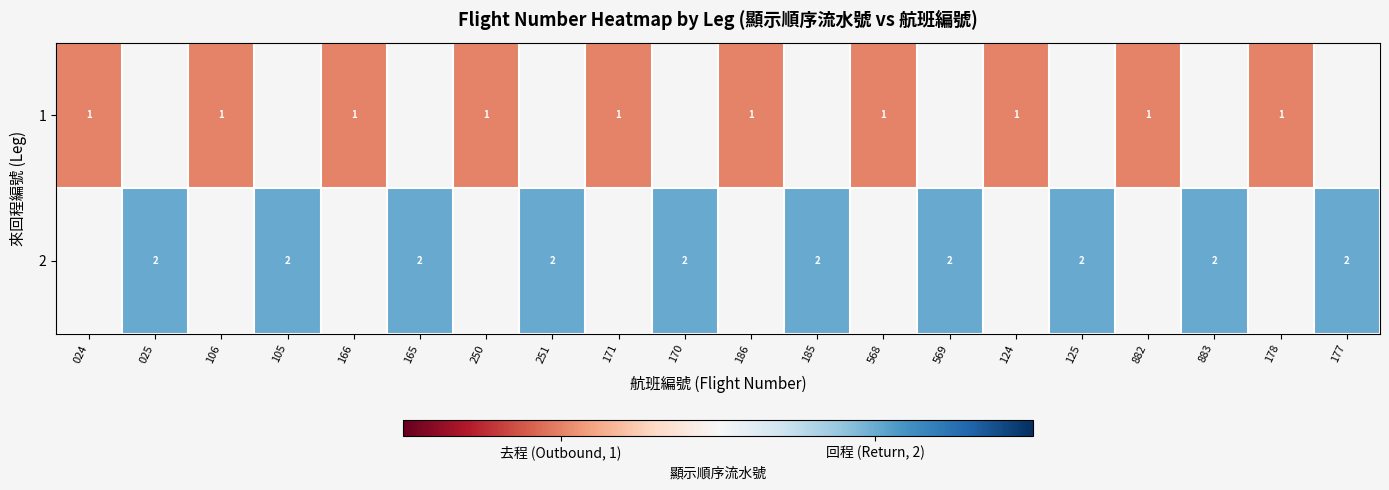

True or false: 2 has a value of 2 at 177.

True